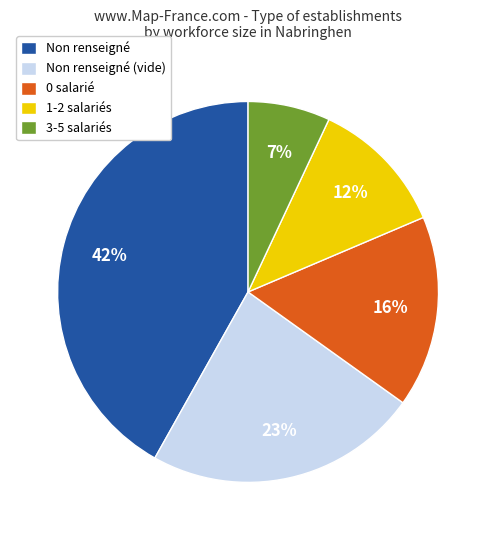

To the nearest percent, what is the difference between the largest and smallest slice percentages?

35%